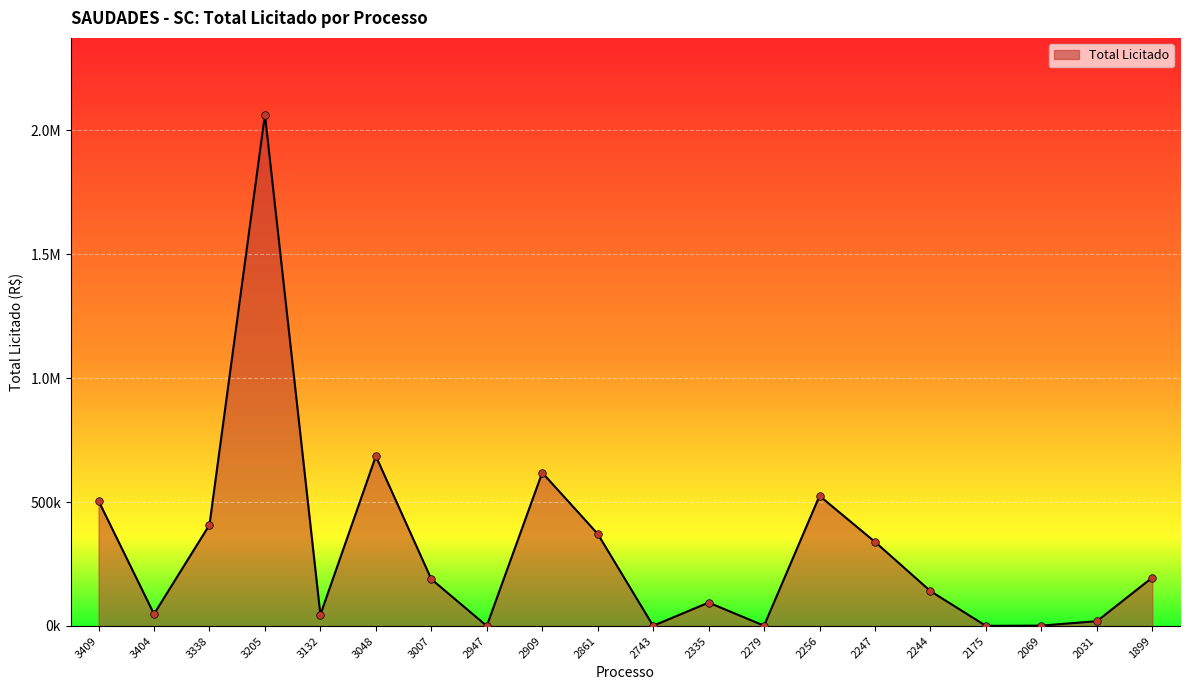

Does the chart have visible grid lines?

Yes